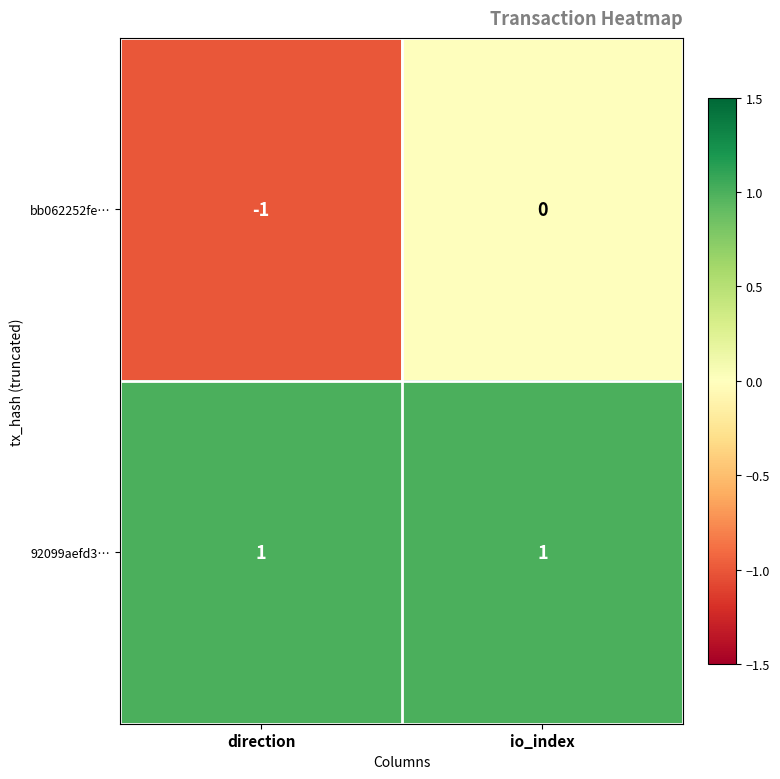

Which series changed the most between direction and io_index?

bb062252fe…